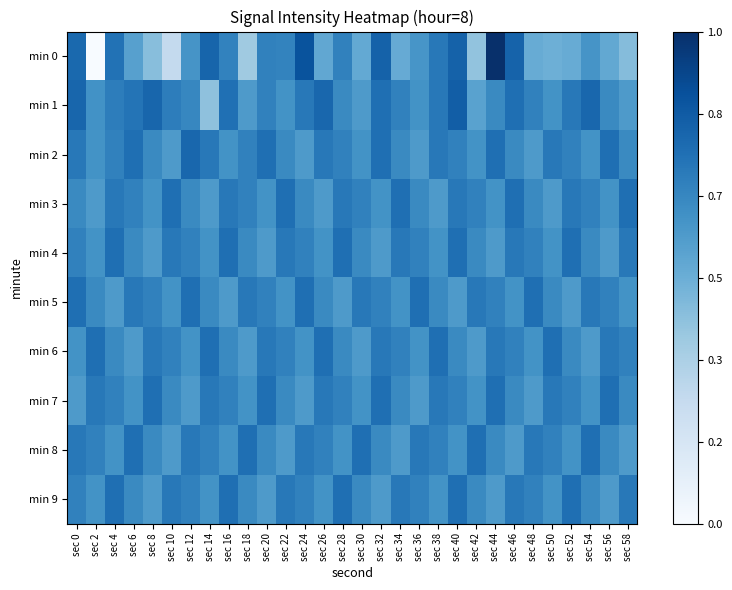

Which series has the largest total across all categories?

min 1